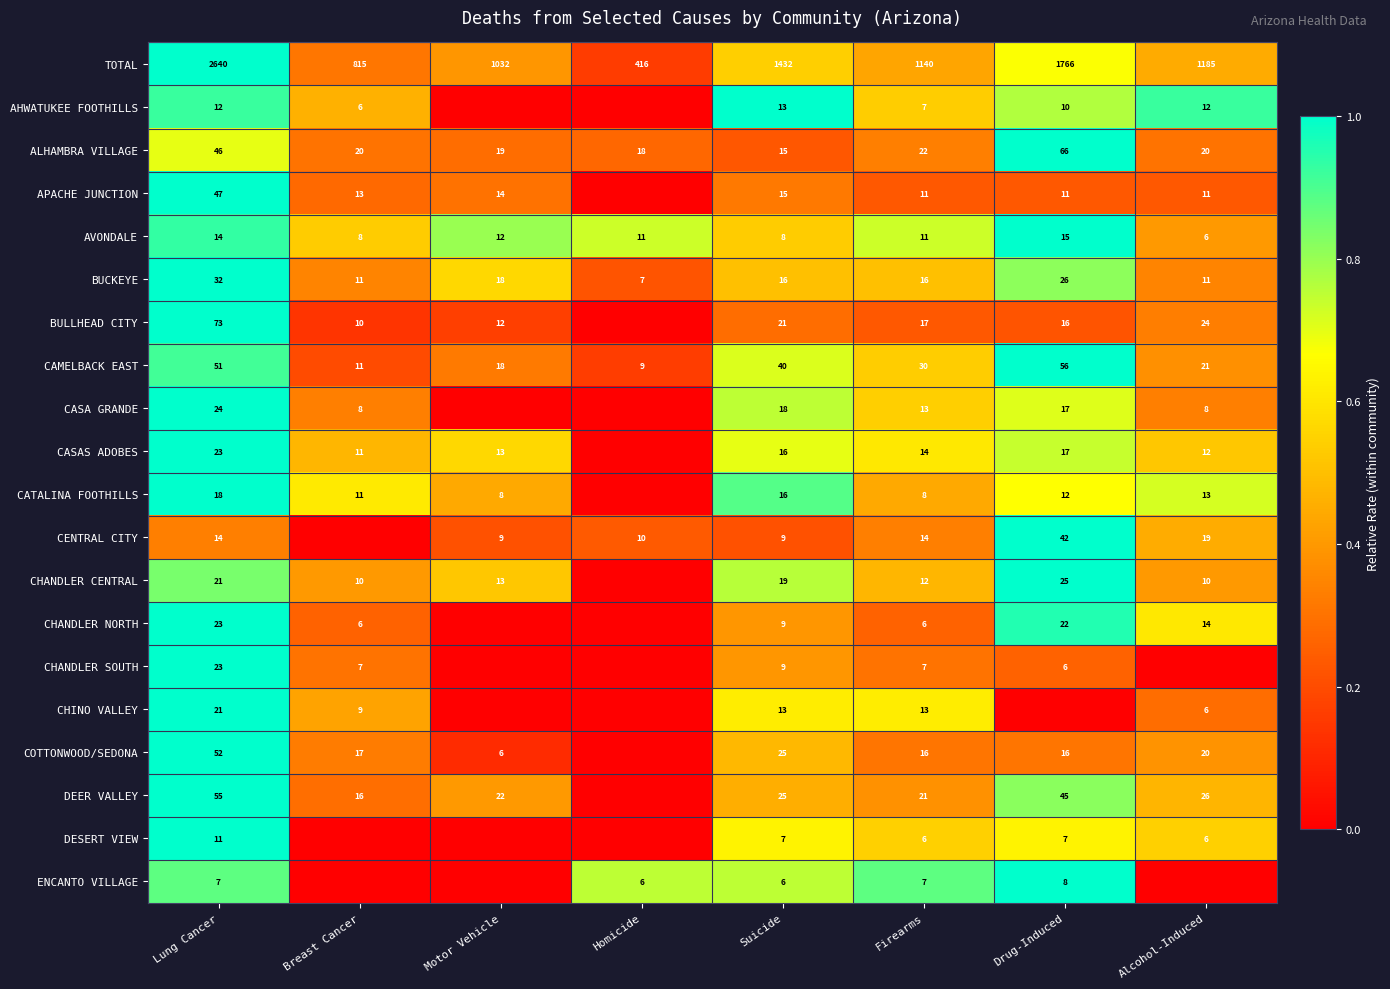

What is the maximum value for ALHAMBRA VILLAGE?

66